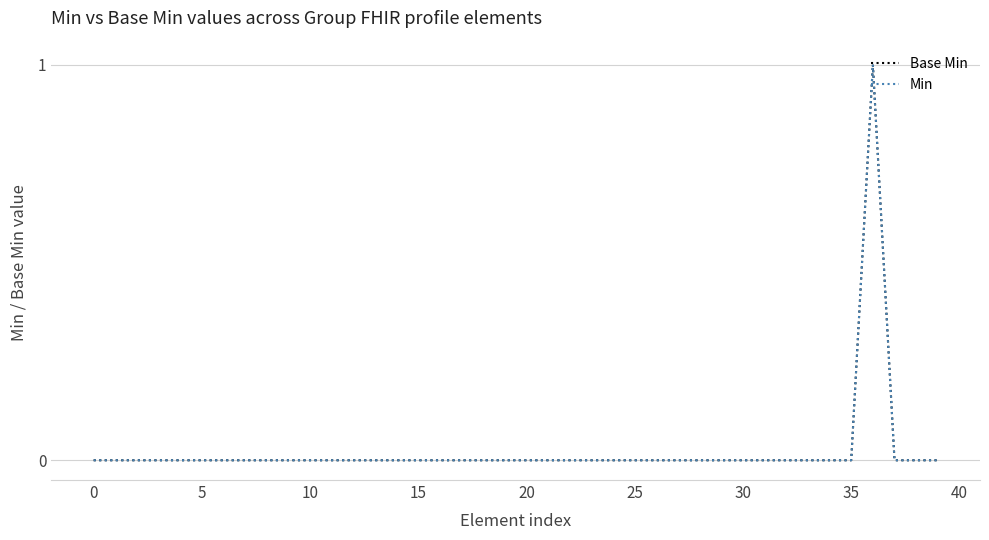

Which category has the highest value in the Min series?

36